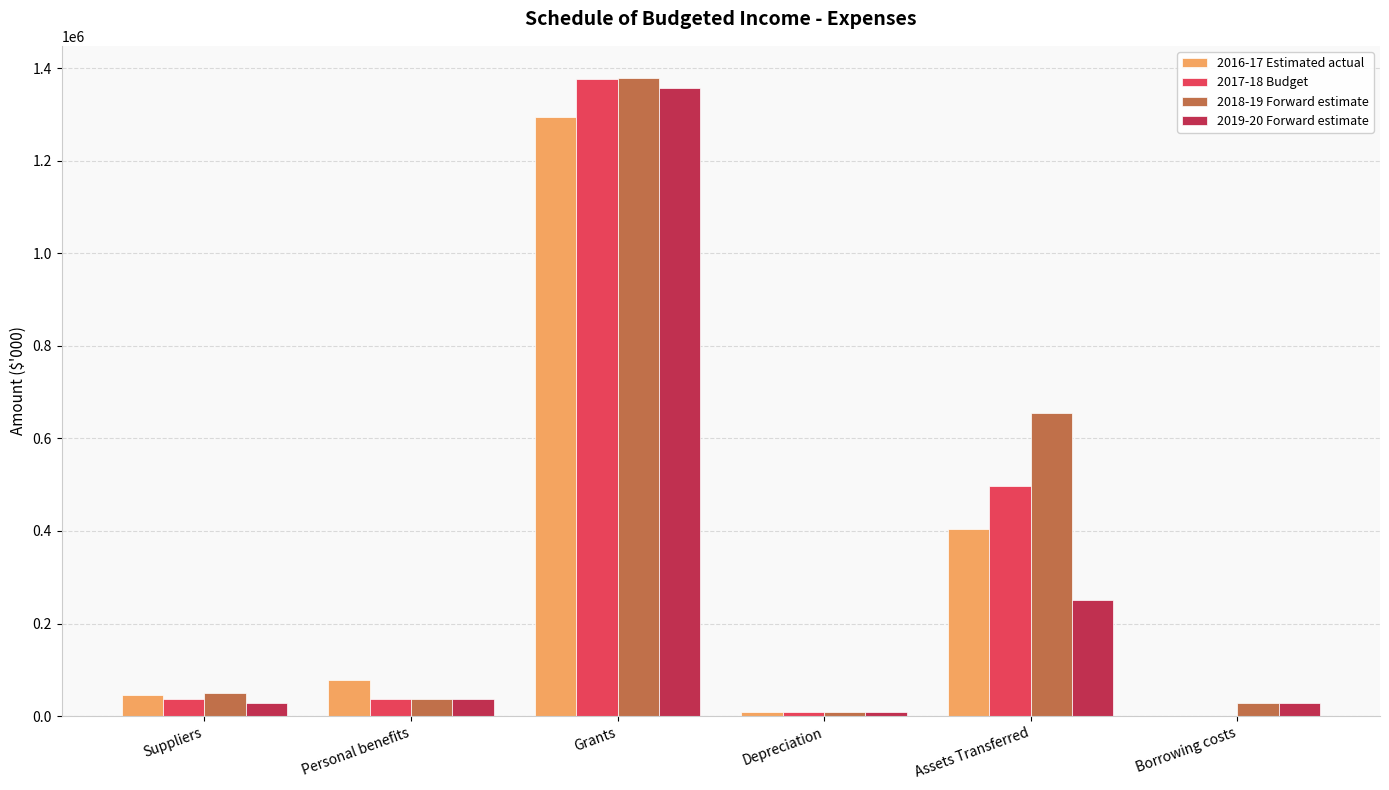

What is the total value across all series at Personal benefits?

190401